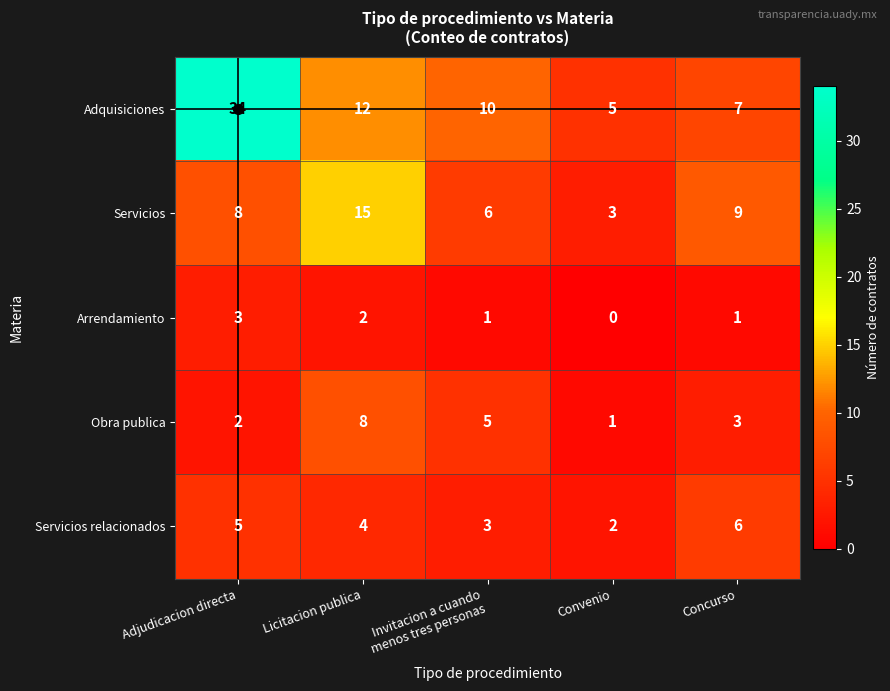

What is the sum of all Arrendamiento values?

7